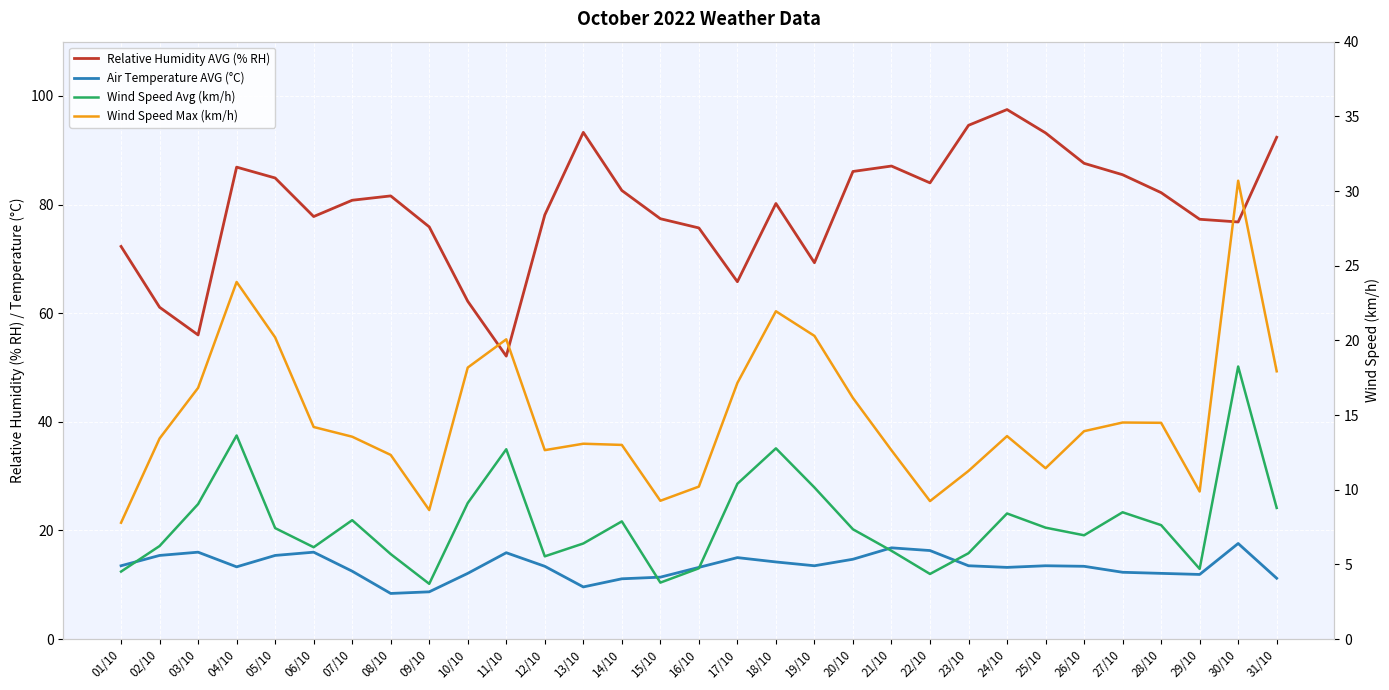

Is the value of Relative Humidity AVG (% RH) at 04/10 greater than the value of Wind Speed Avg (km/h) at 12/10?

Yes